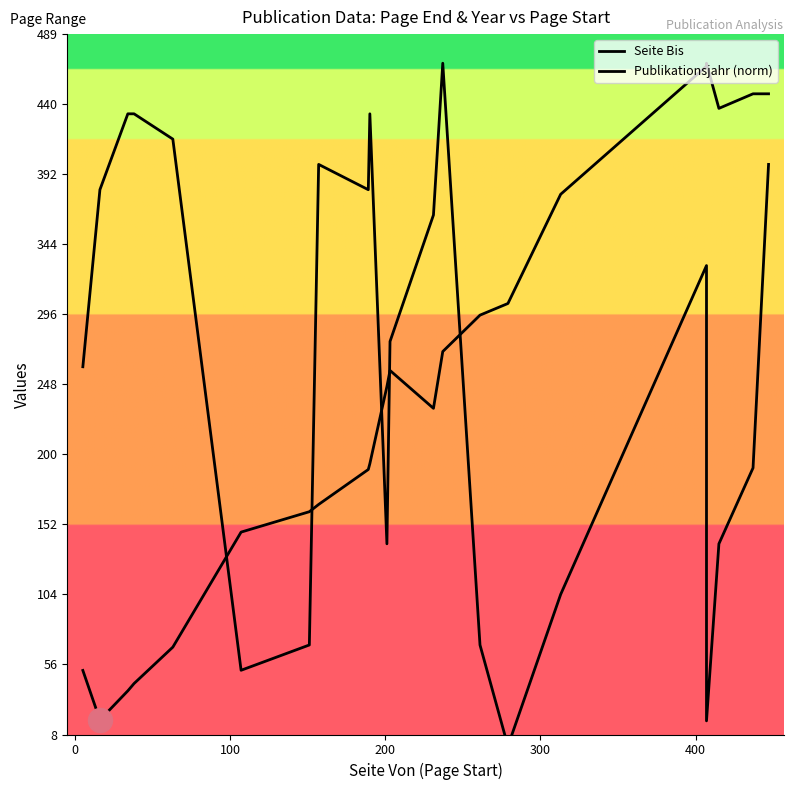

Which series contains the highest Y value?

Seite Bis